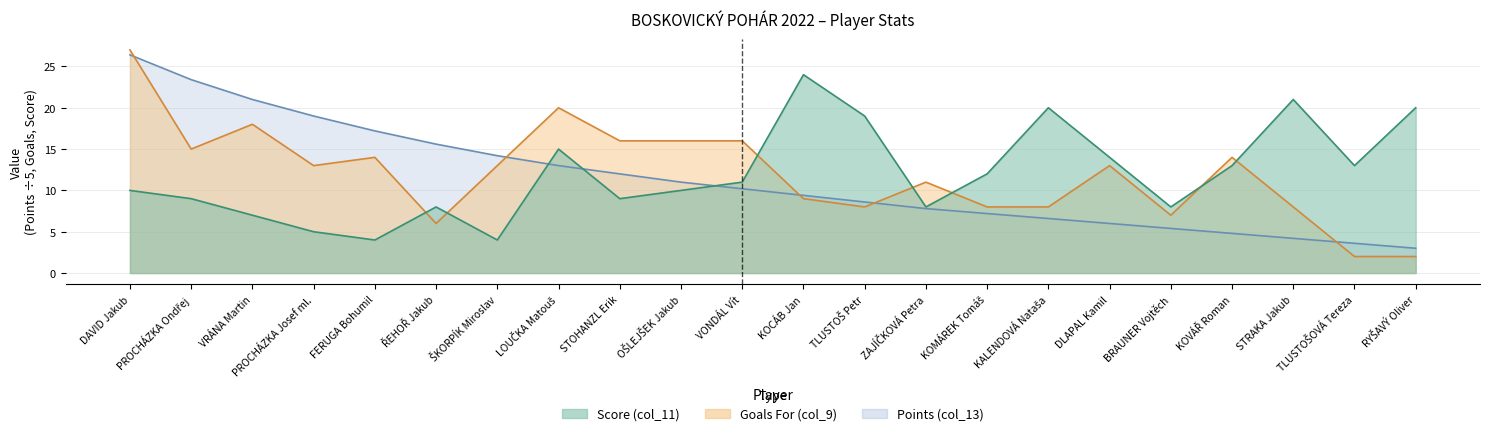

Between which two adjacent categories do Score (col_11) and Goals For (col_9) first intersect?

FERUGA Bohumil and ŘEHOŘ Jakub